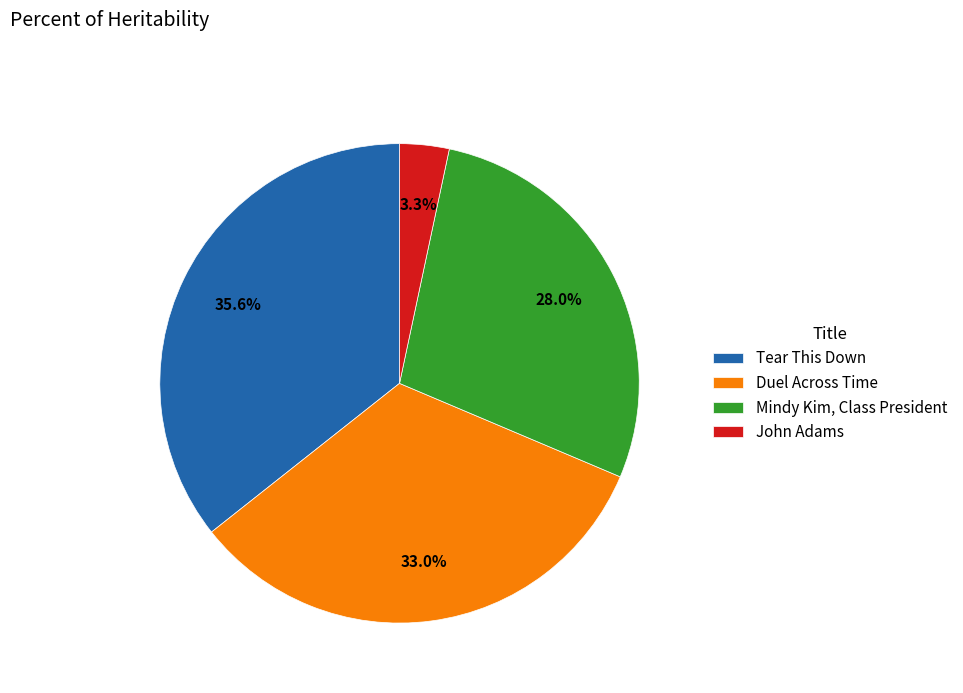

Is there any slice that represents more than half of the pie?

No